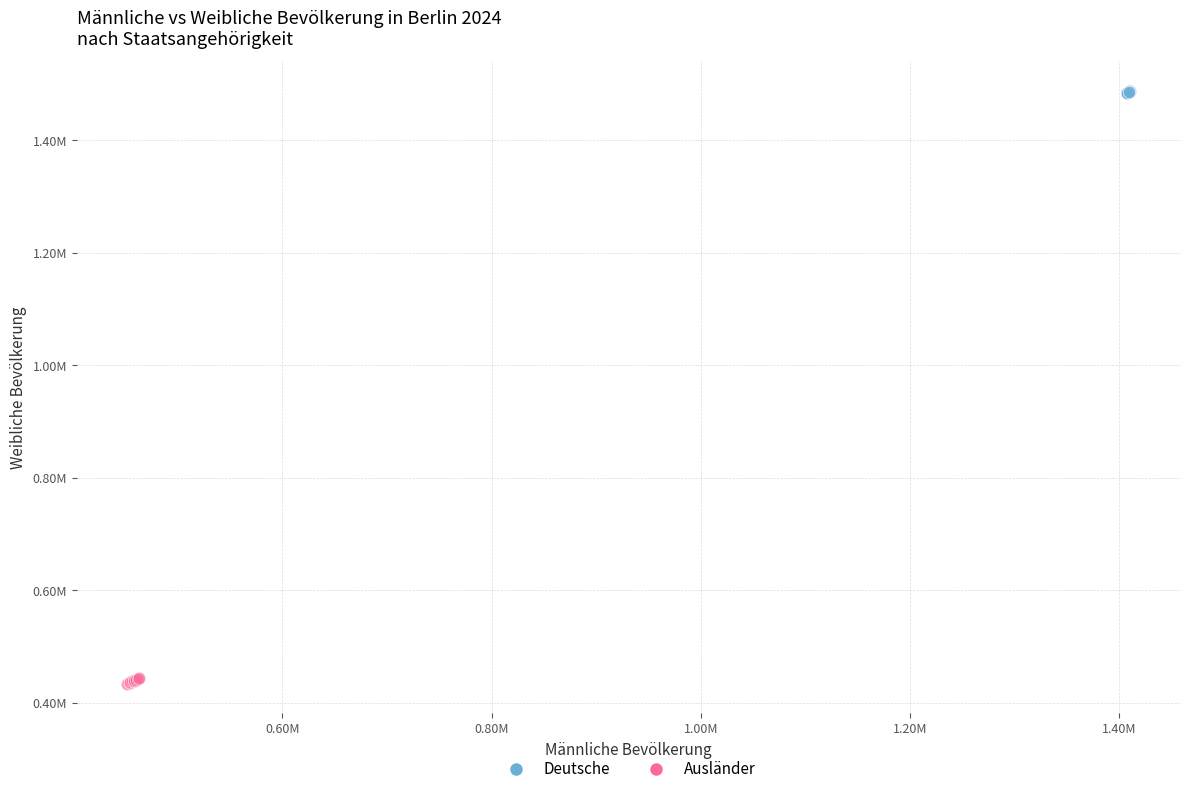

Which series contains the highest Y value?

Deutsche